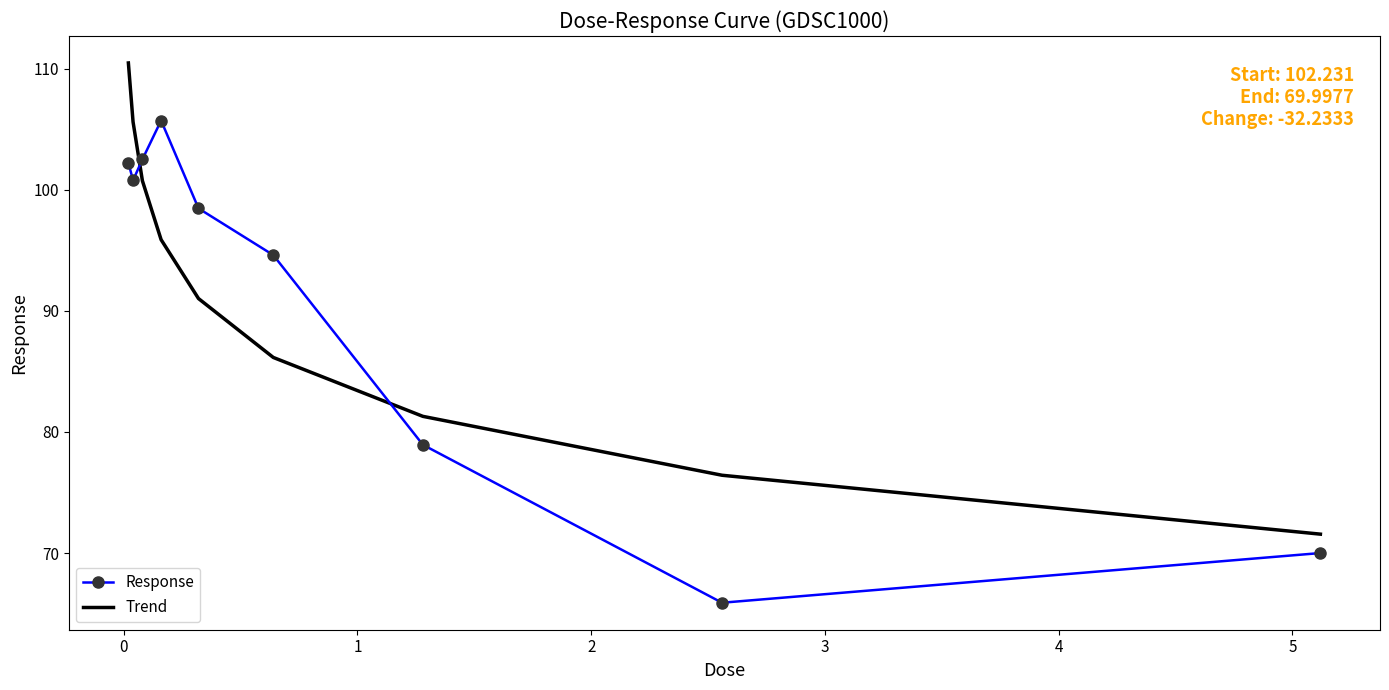

Which series ends up on top after the final intersection of Response and Trend?

Trend